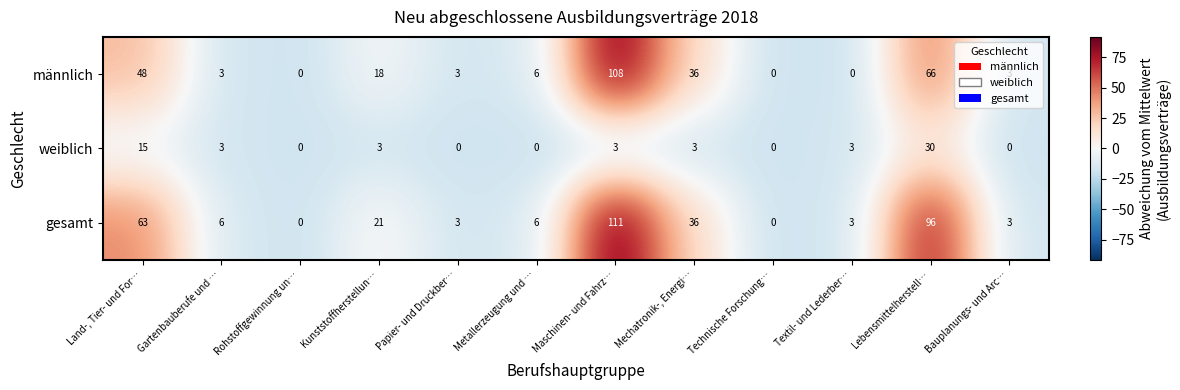

What is the spread (max minus min) of values at Kunststoffherstellun…?

18